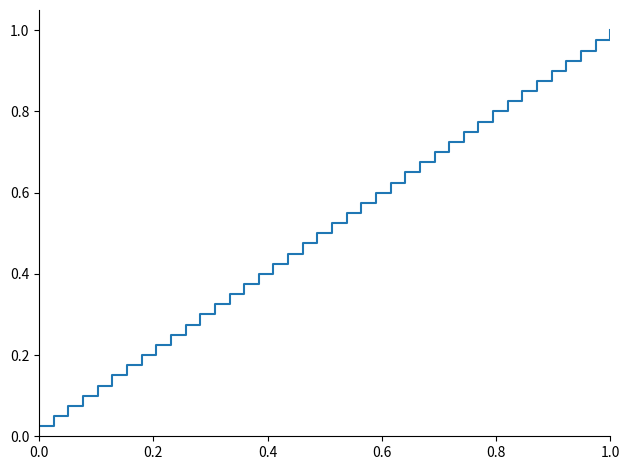

Reading left to right, what are all the values shown in this chart?

0.0	0.1	0.1	0.1	0.1	0.1	0.2	0.2	0.2	0.2	0.3	0.3	0.3	0.3	0.4	0.4	0.4	0.5	0.5	0.5	0.5	0.6	0.6	0.6	0.6	0.7	0.7	0.7	0.7	0.8	0.8	0.8	0.8	0.8	0.9	0.9	0.9	0.9	1.0	1.0